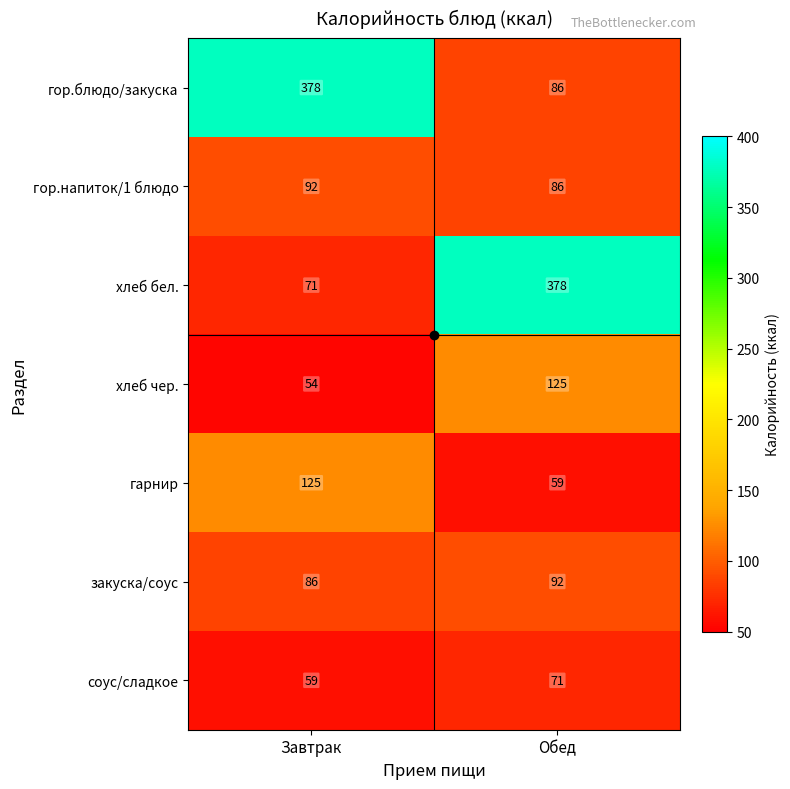

At which label does соус/сладкое reach its peak?

Обед